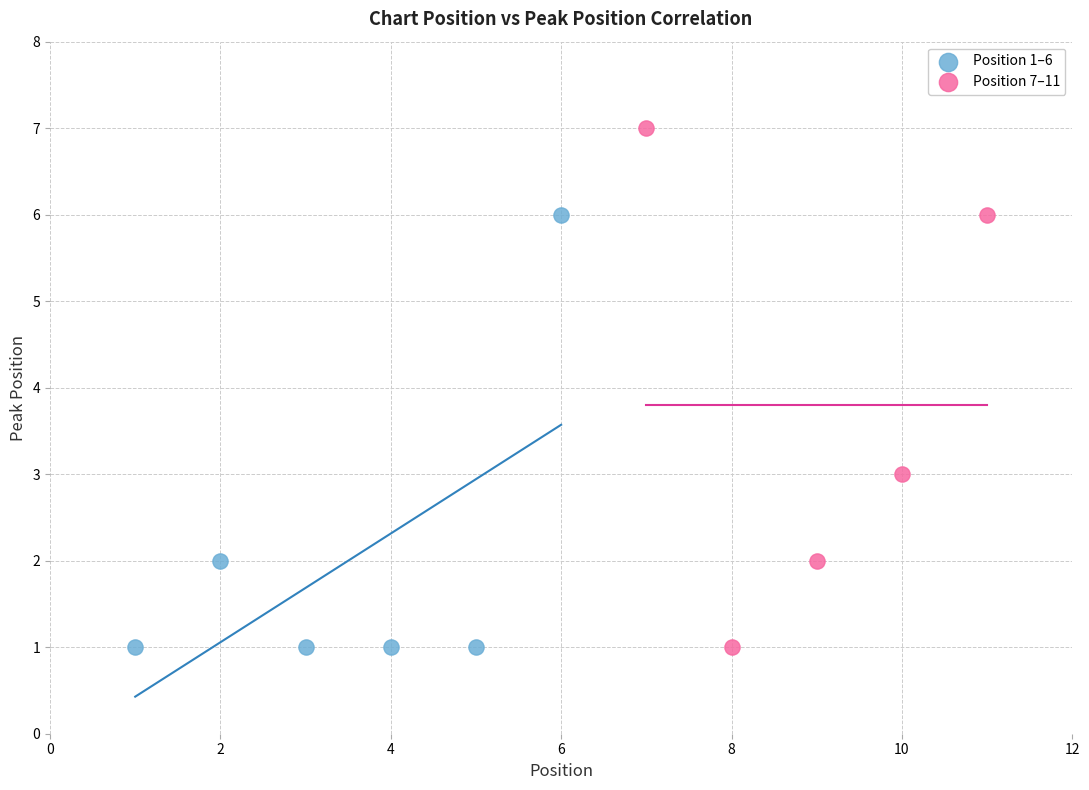

Which series contains the highest Y value?

Position 7–11